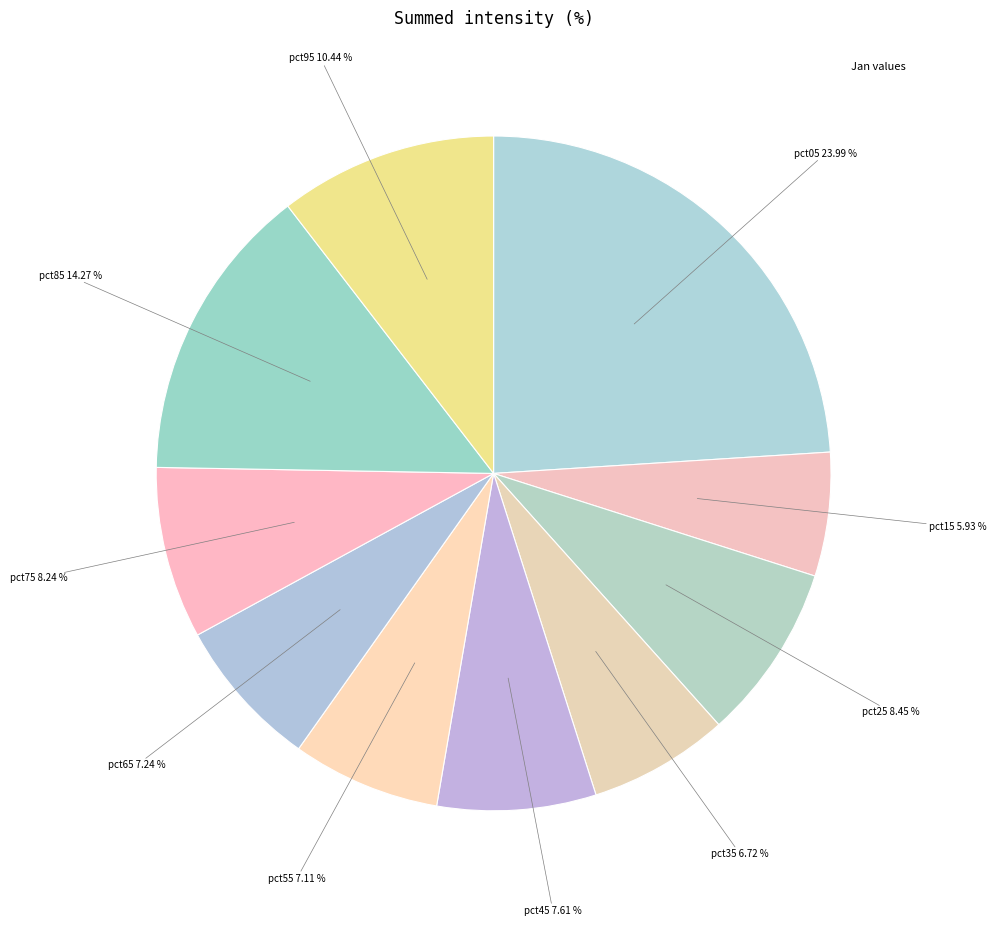

Rank the categories by value from highest to lowest.

pct05, pct85, pct95, pct25, pct75, pct45, pct65, pct55, pct35, pct15